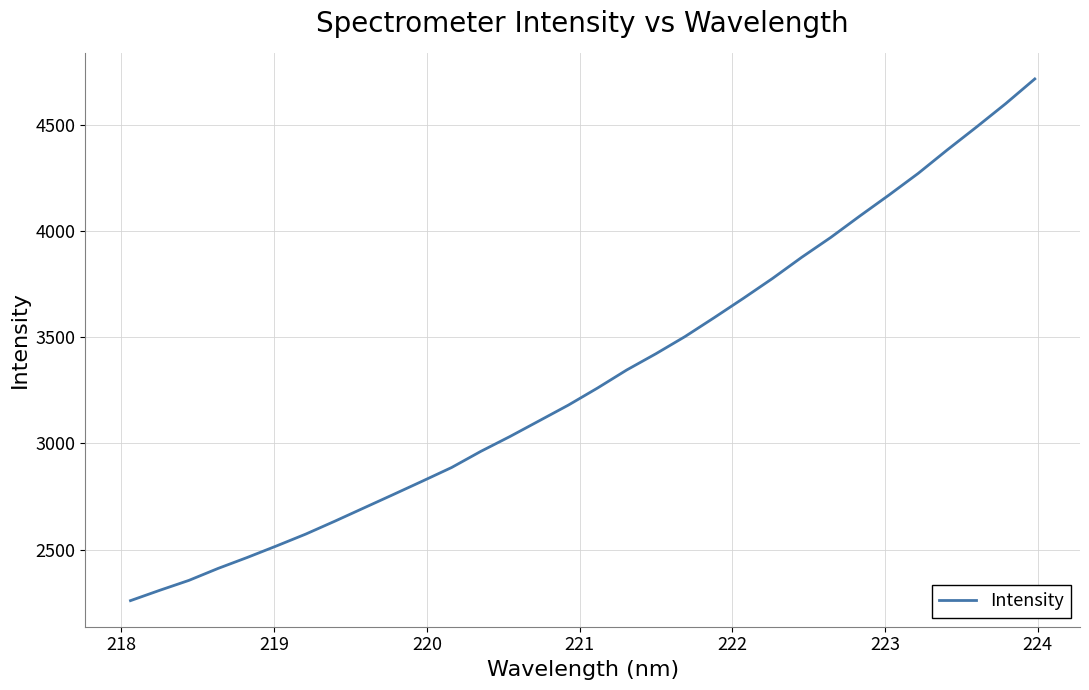

What is the difference between the maximum and minimum values?

2458.4